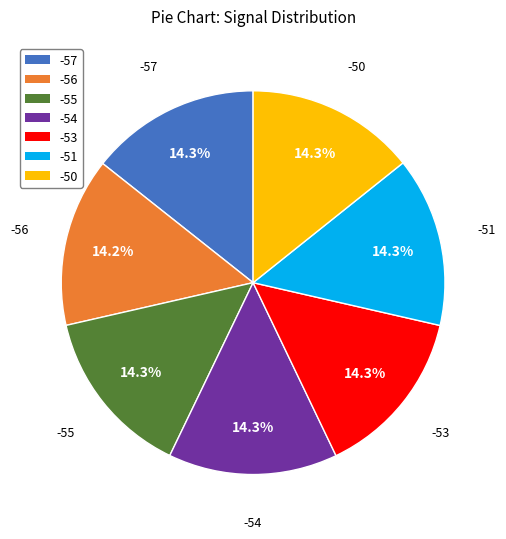

How many segments does this pie chart have?

7